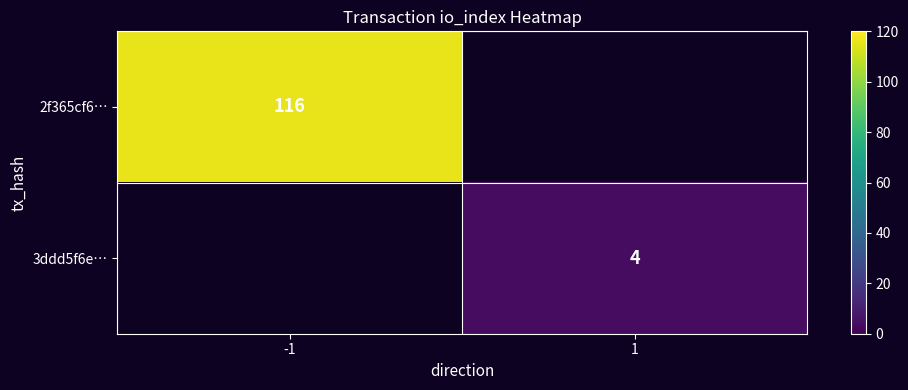

How many distinct data groups are displayed?

2